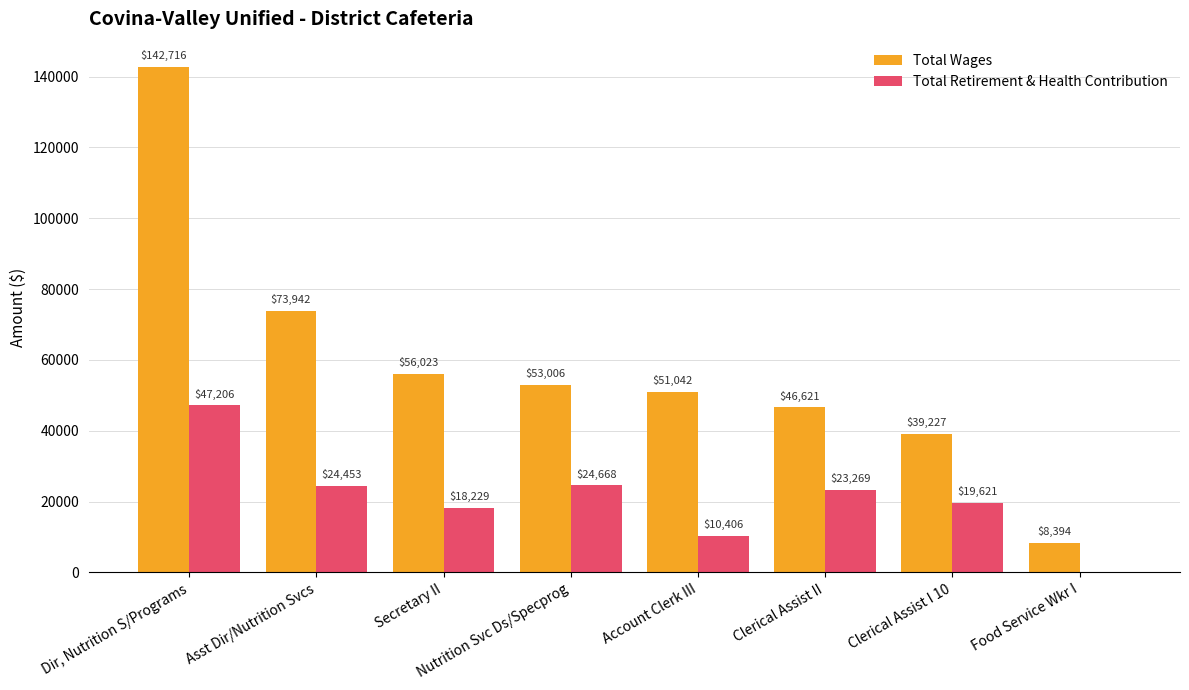

True or false: Total Retirement & Health Contribution has a value of 19621 at Clerical Assist I 10.

True